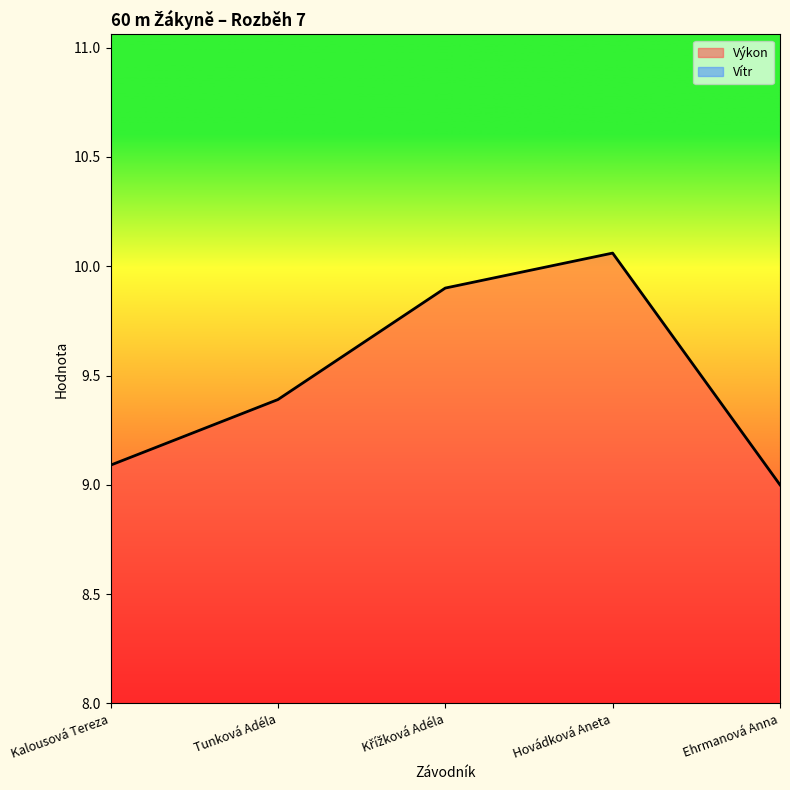

What is the value of the 5th point from the left?

9.0